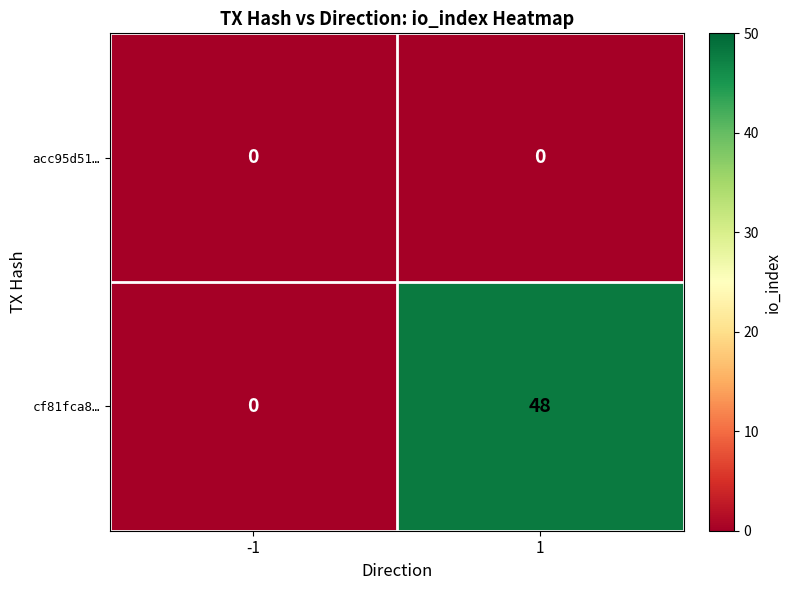

At which category is the sum across all series the highest?

1